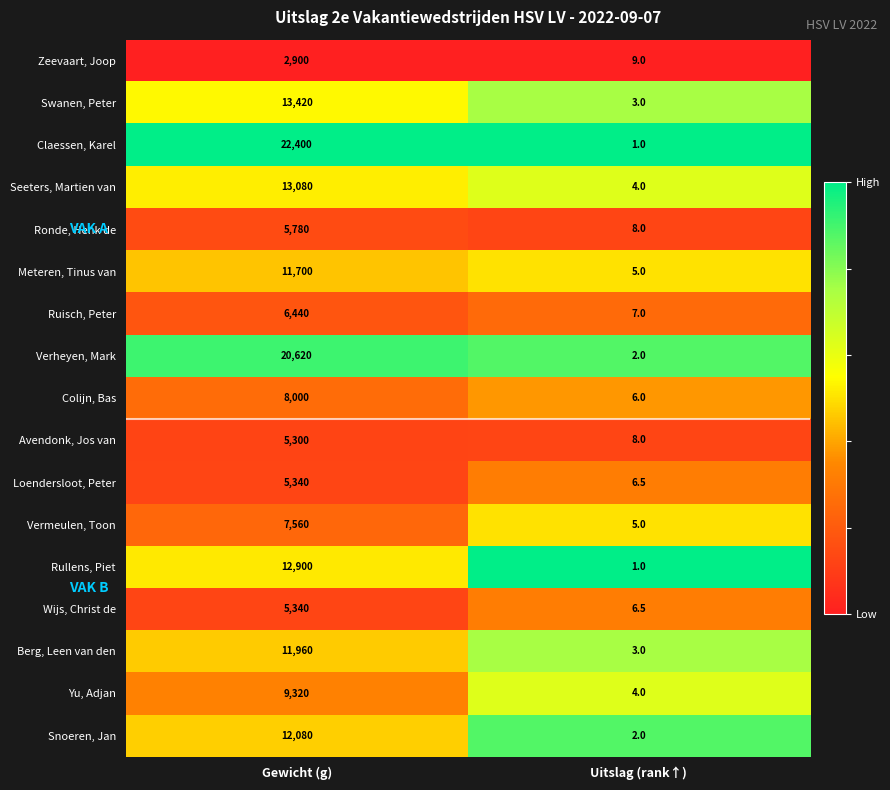

The Meteren, Tinus van series shows 5.0 at Uitslag (rank↑). True or false?

True